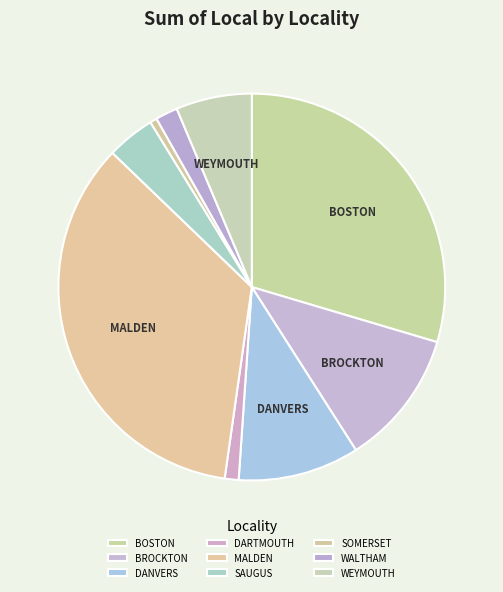

Is there any slice that represents more than half of the pie?

No